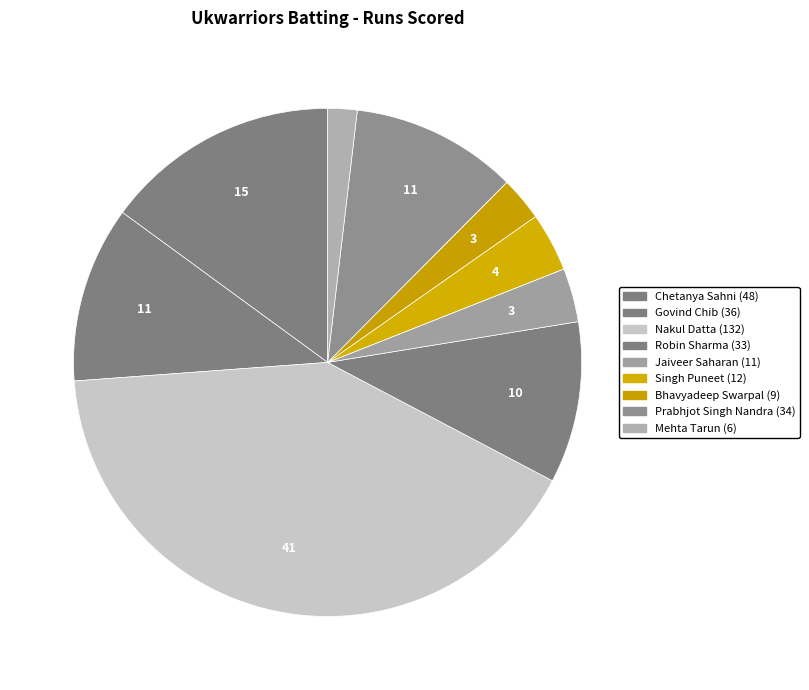

What is the largest slice in the pie chart?

Nakul Datta